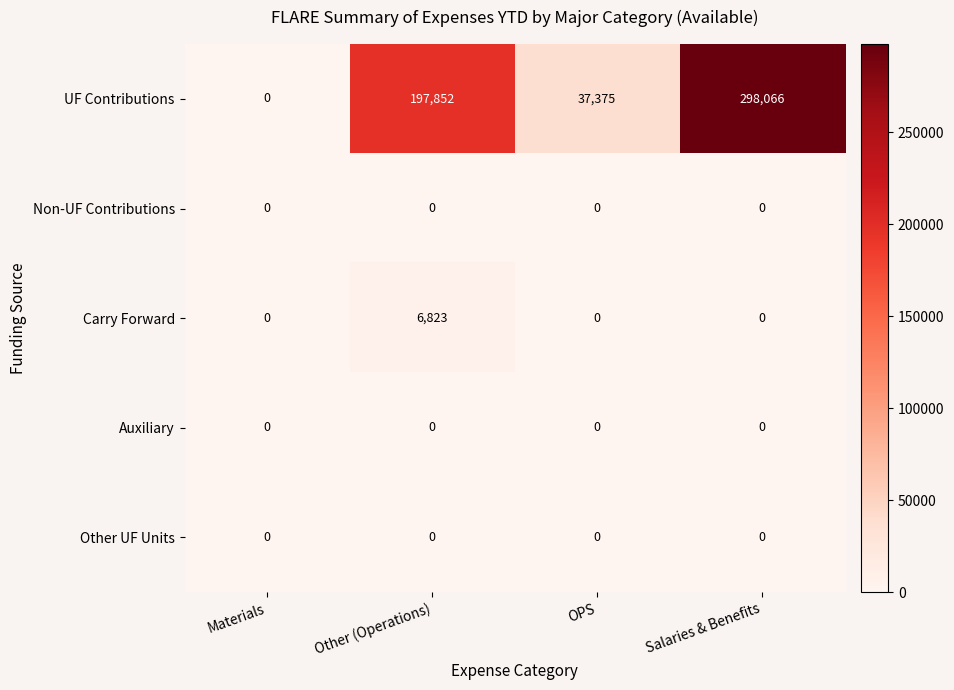

Reading right to left, extract all data points from this chart.

UF Contributions: 298066	37375	197852	0
Non-UF Contributions: 0	0	0	0
Carry Forward: 0	0	6823	0
Auxiliary: 0	0	0	0
Other UF Units: 0	0	0	0